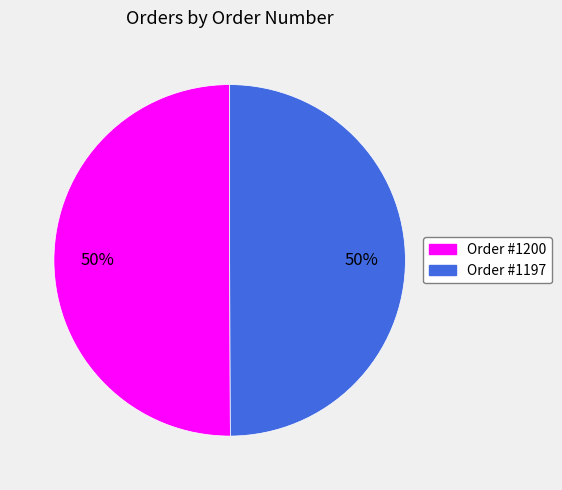

To the nearest percent, what percentage of the pie is Order #1200?

50%